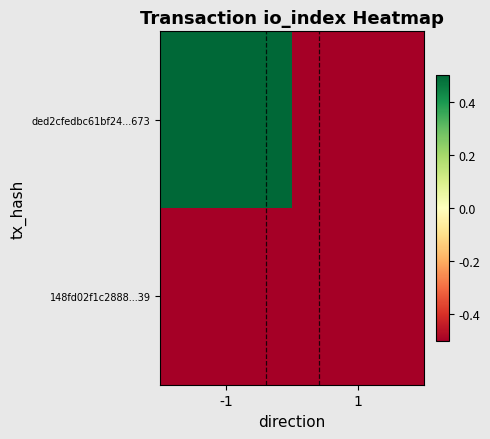

Which series changed the most between -1 and 1?

ded2cfedbc61bf24...673